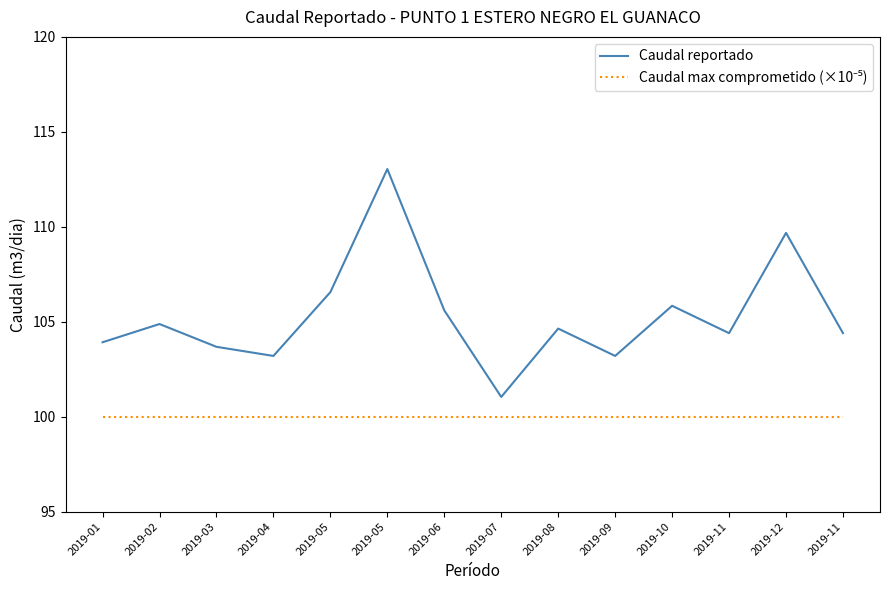

What is the label of the 2nd point from the left?

2019-02